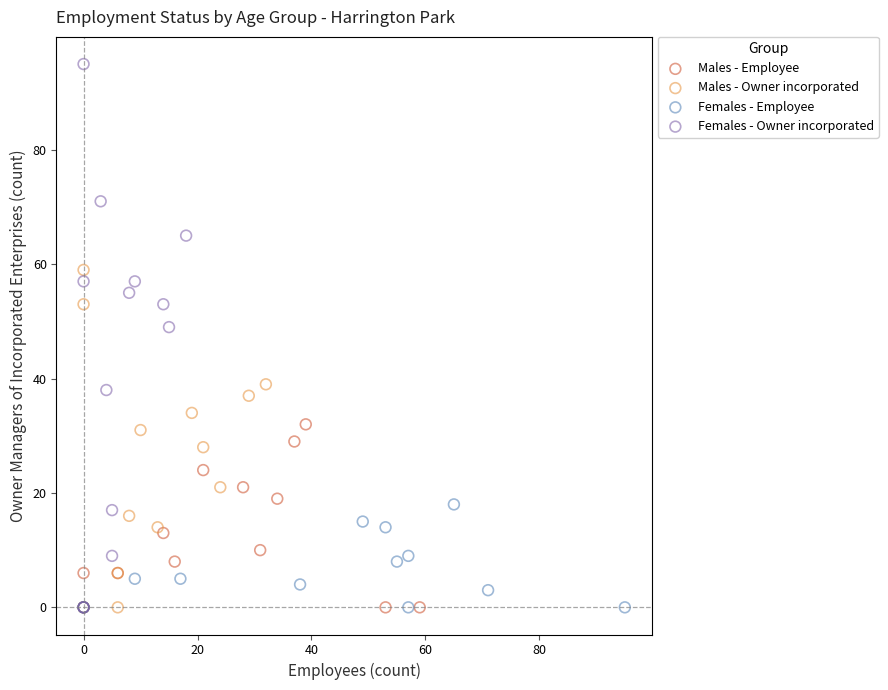

What are all the series names shown in the legend?

Males - Employee, Males - Owner incorporated, Females - Employee, Females - Owner incorporated